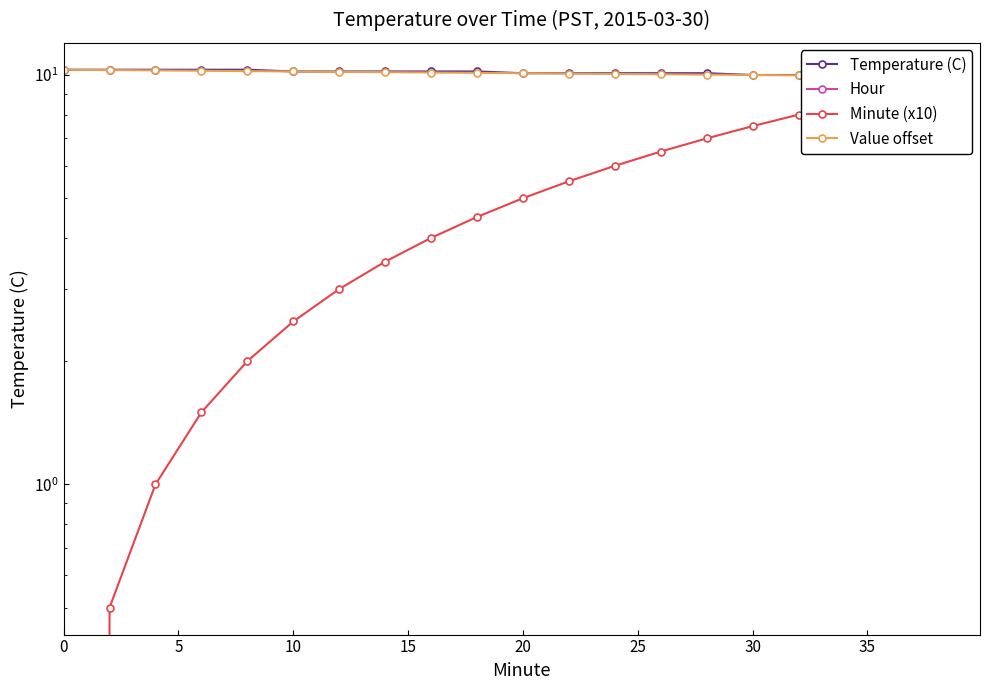

Which series has the largest range (max minus min)?

Minute (x10)